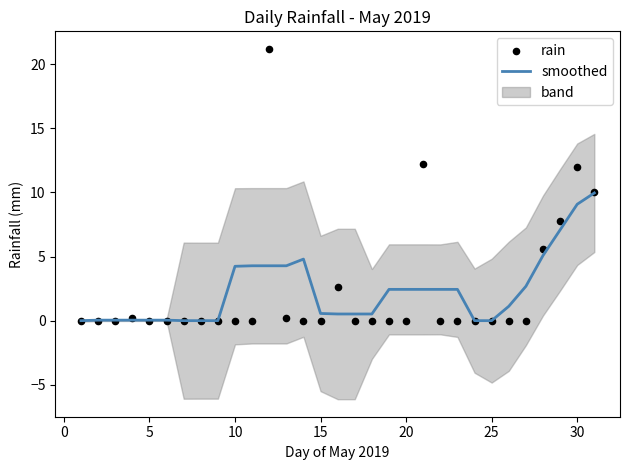

What is the highest value of the smoothed series?

10.0